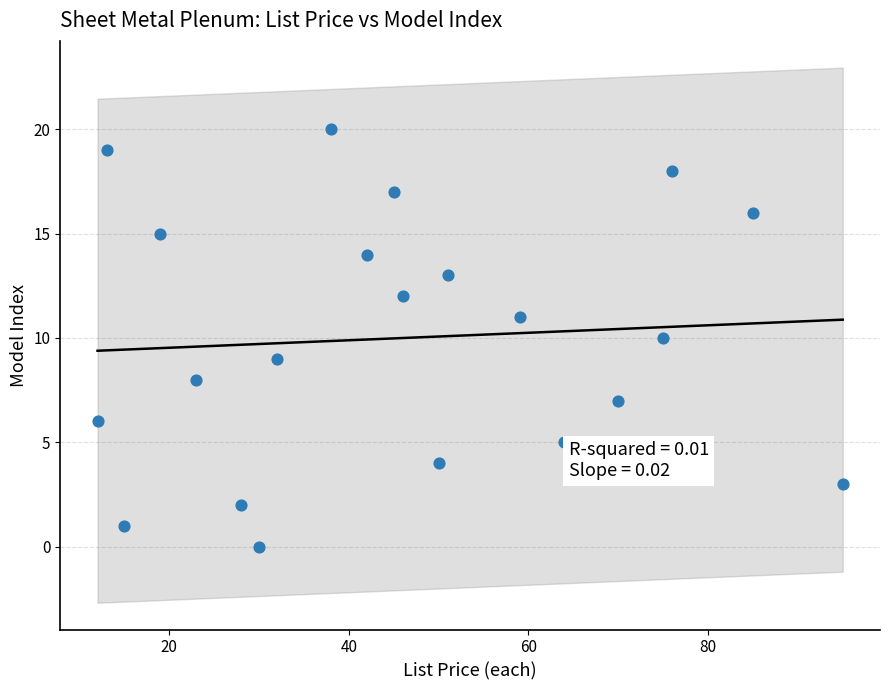

What is the range of Y values (max minus min)?

20